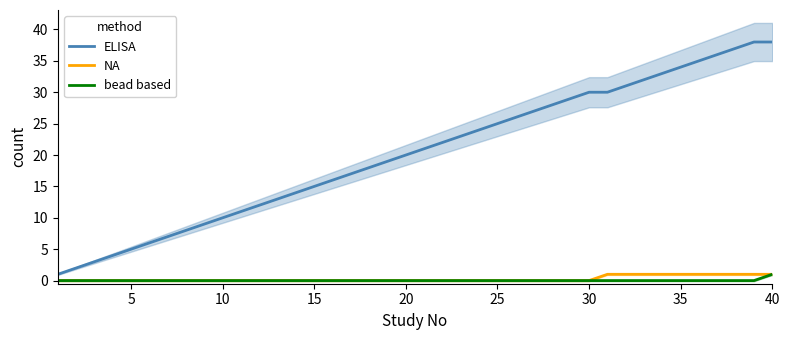

Reading left to right, extract all data points from this chart.

ELISA: 1	2	3	4	5	6	7	8	9	10	11	12	13	14	15	16	17	18	19	20	21	22	23	24	25	26	27	28	29	30	30	31	32	33	34	35	36	37	38	38
NA: 0	0	0	0	0	0	0	0	0	0	0	0	0	0	0	0	0	0	0	0	0	0	0	0	0	0	0	0	0	0	1	1	1	1	1	1	1	1	1	1
bead based: 0	0	0	0	0	0	0	0	0	0	0	0	0	0	0	0	0	0	0	0	0	0	0	0	0	0	0	0	0	0	0	0	0	0	0	0	0	0	0	1